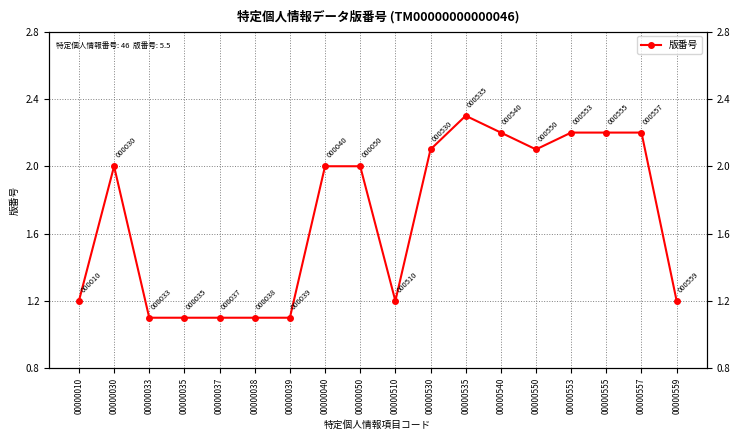

What is the value of the 6th point from the left?

1.1